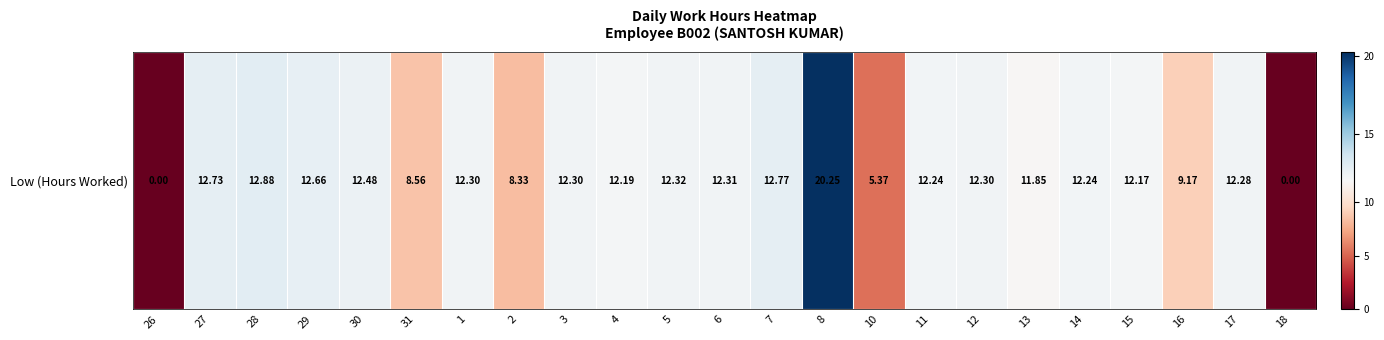

What is the sum of the values at 1 and 8?

32.5